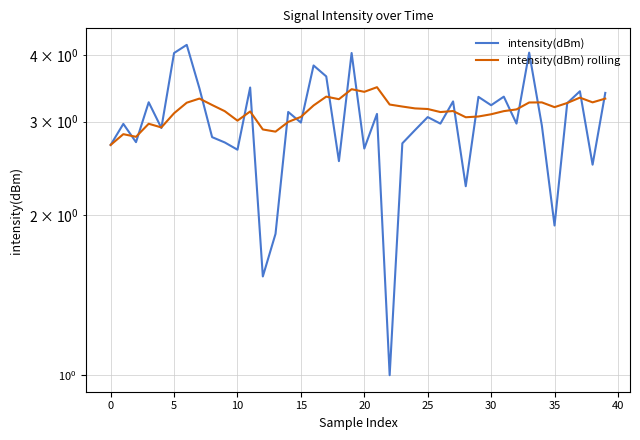

What is the greatest value displayed?

4.2